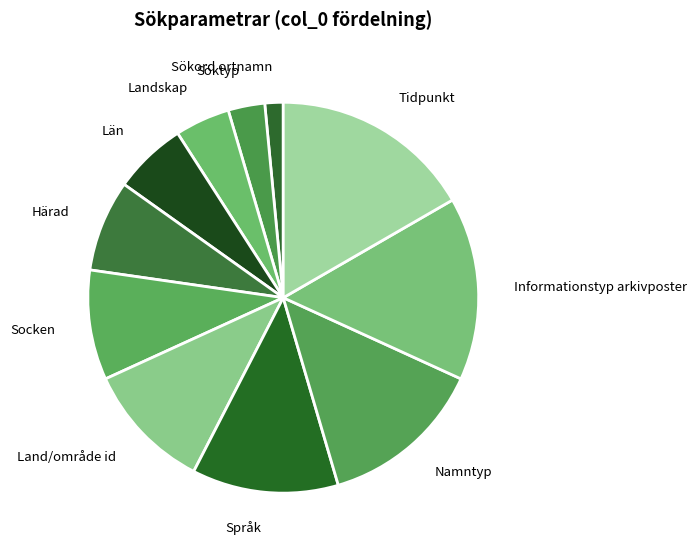

Which has a higher value, Län or Socken?

Socken